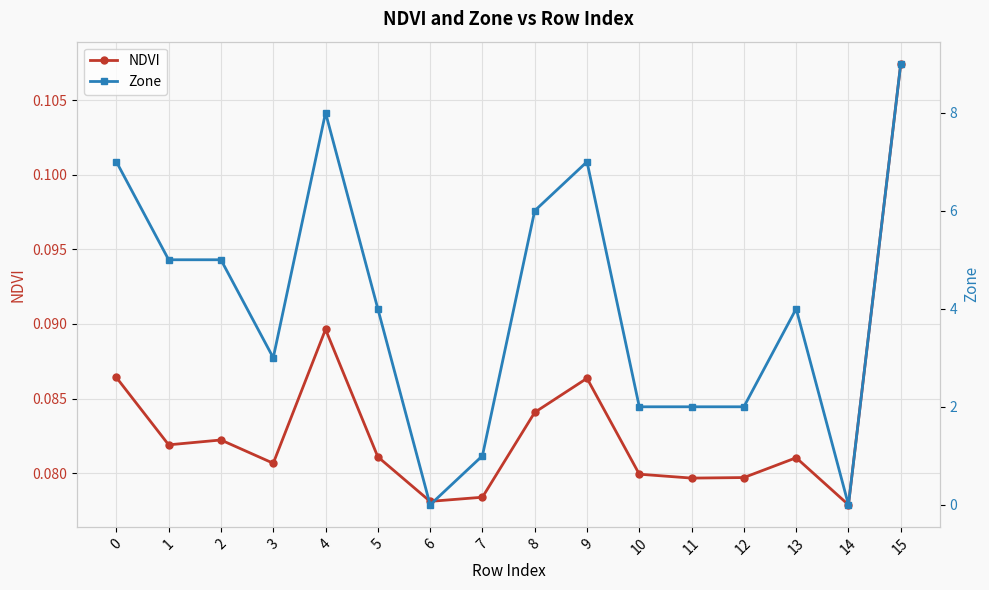

The value of Zone at 6 is 5.1. True or false?

False